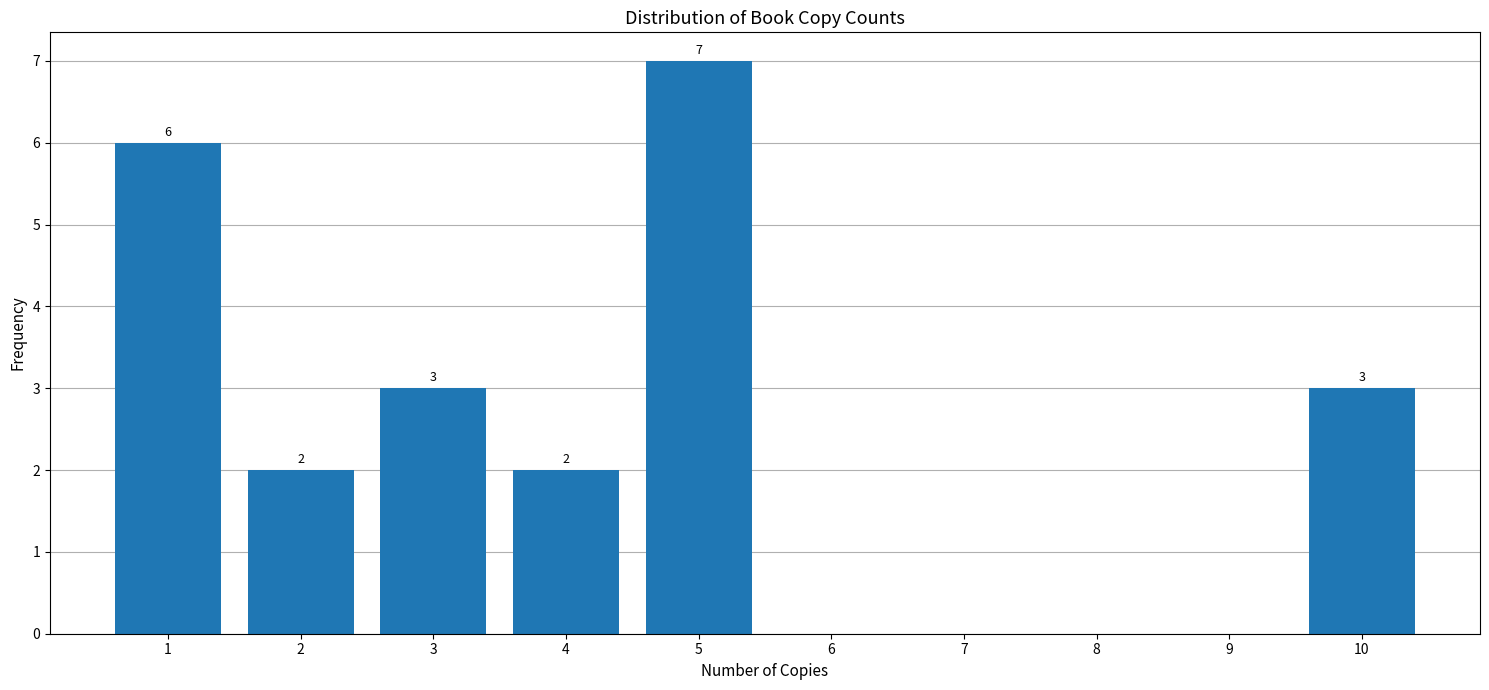

Reading left to right, list all the values displayed in this chart.

1=6	2=2	3=3	4=2	5=7	6=0	7=0	8=0	9=0	10=3